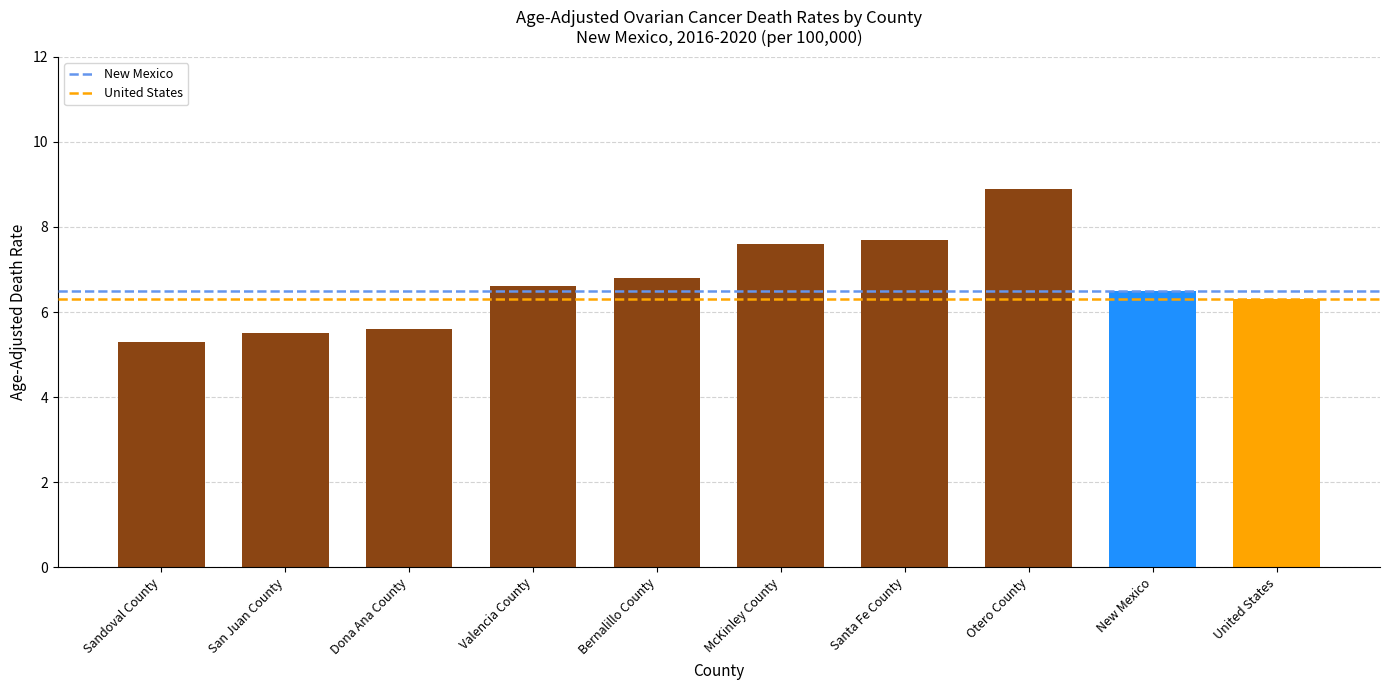

Between Santa Fe County and Bernalillo County, which is larger?

Santa Fe County